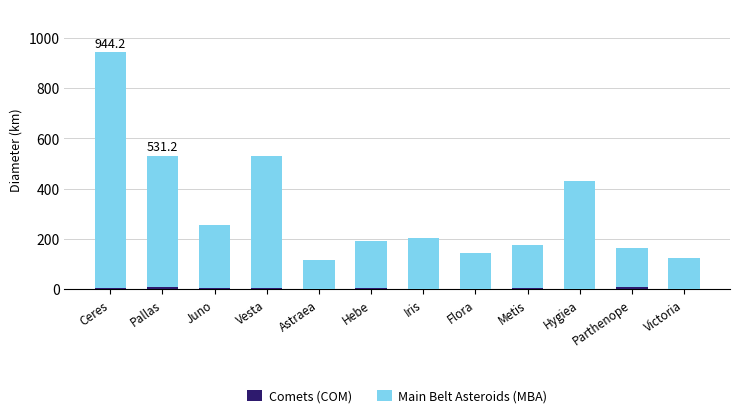

At which category is the sum across all series the highest?

Ceres